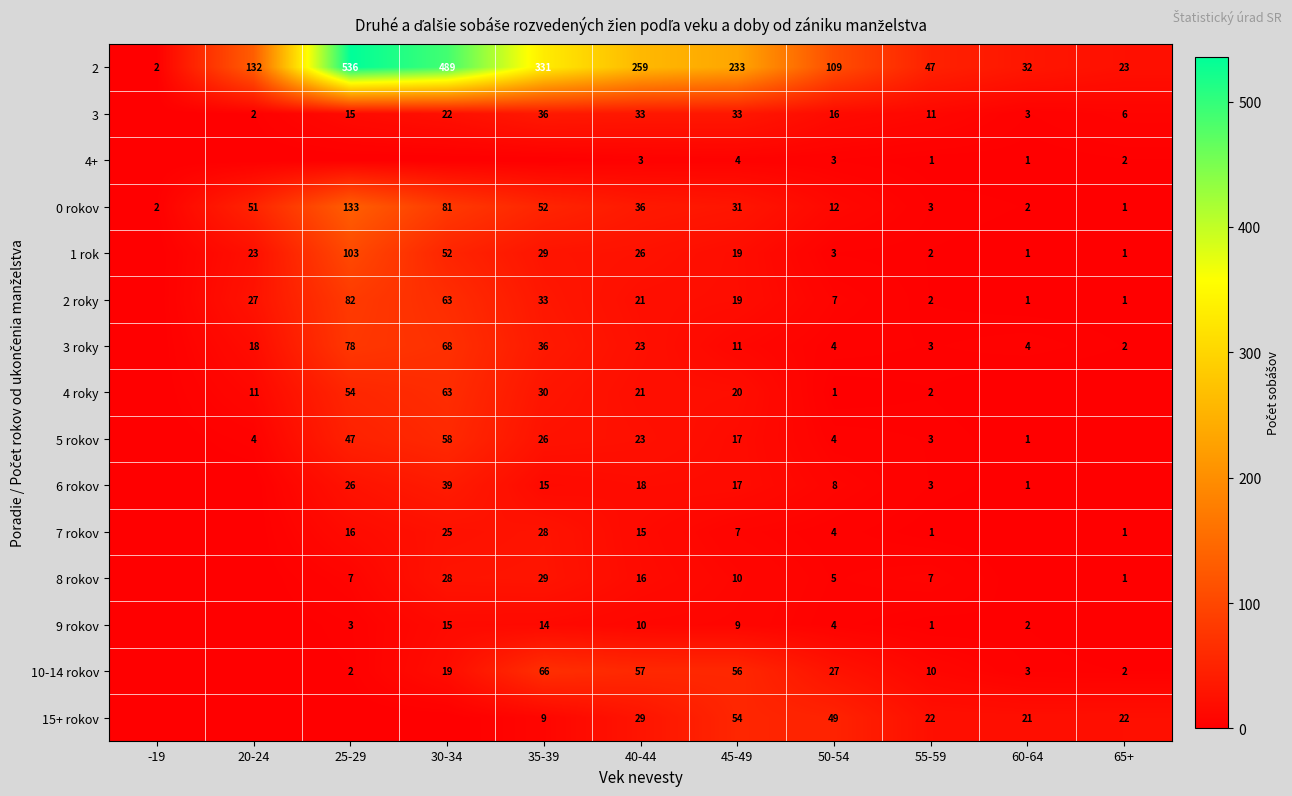

The 15+ rokov series shows 21 at 60-64. True or false?

True